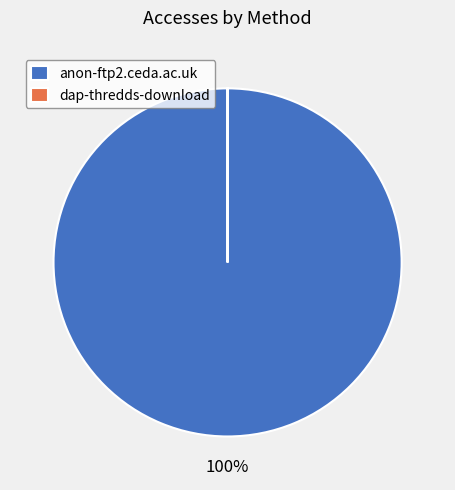

The anon-ftp2.ceda.ac.uk slice represents 100% of the pie. True or false?

True